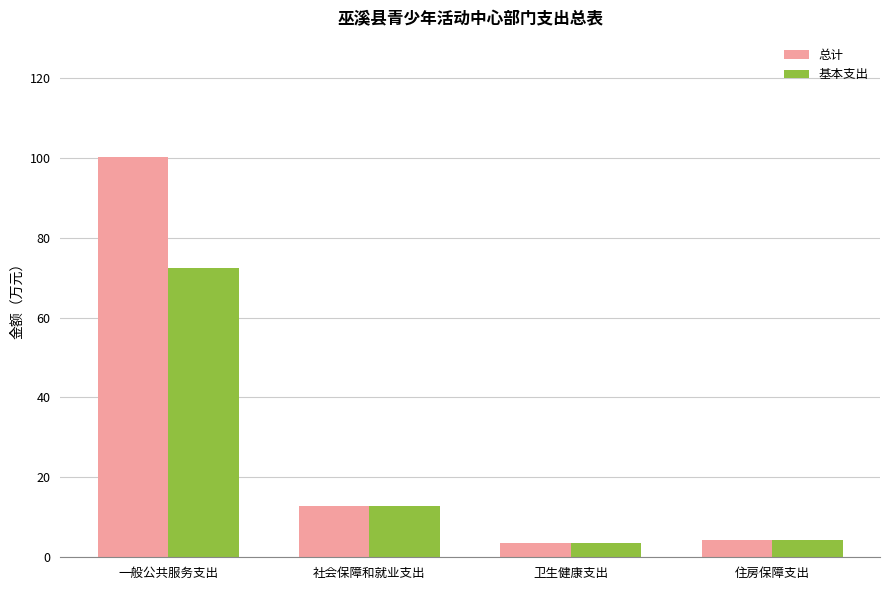

How many groups of bars are there?

4